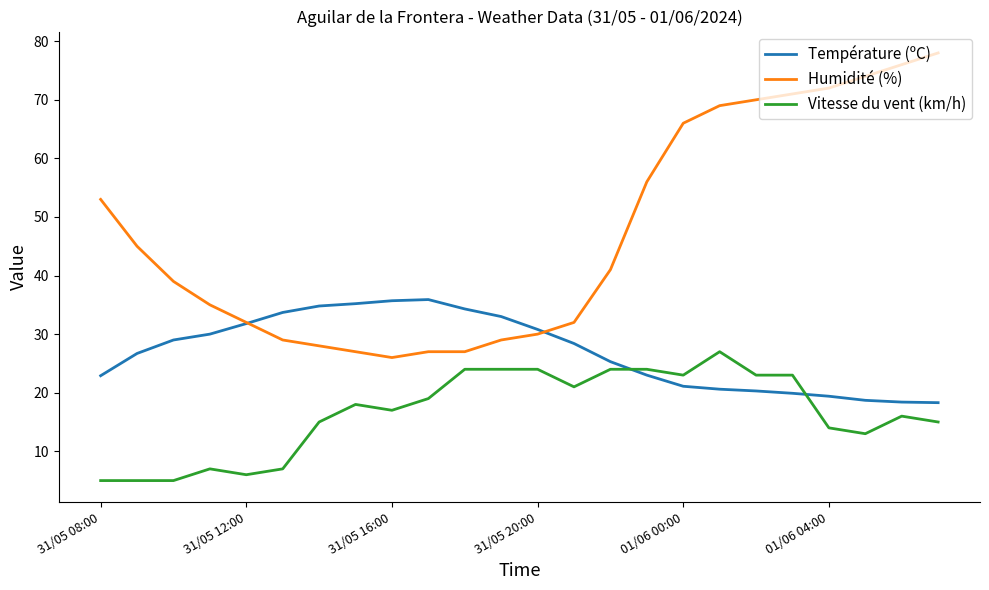

True or false: Humidité (%) and Température (ºC) intersect in this chart.

True